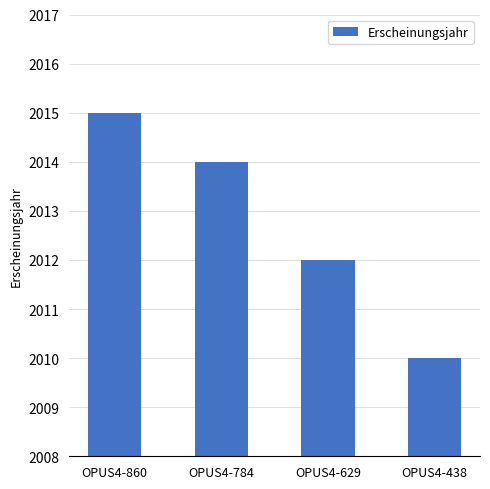

List the labels in order of value, smallest first.

OPUS4-438, OPUS4-629, OPUS4-784, OPUS4-860